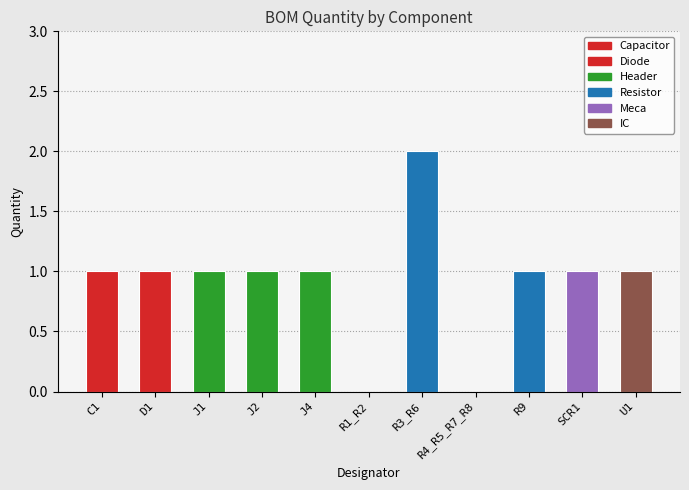

Is it true that the value at R4_R5_R7_R8 is 0?

True